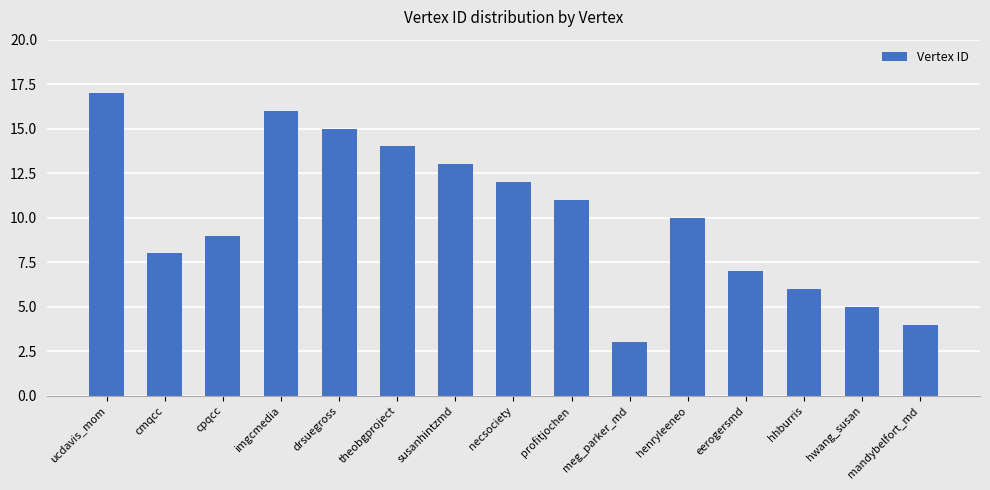

Count the number of data series in this chart.

1